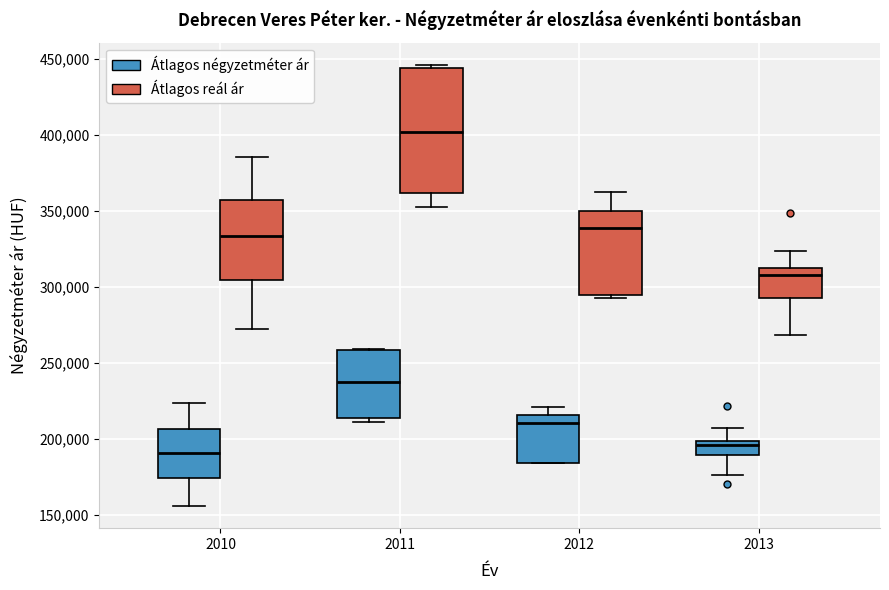

Comparing the boxes themselves (not the whiskers), which one is the tallest?

2011 (Átlagos reál ár)